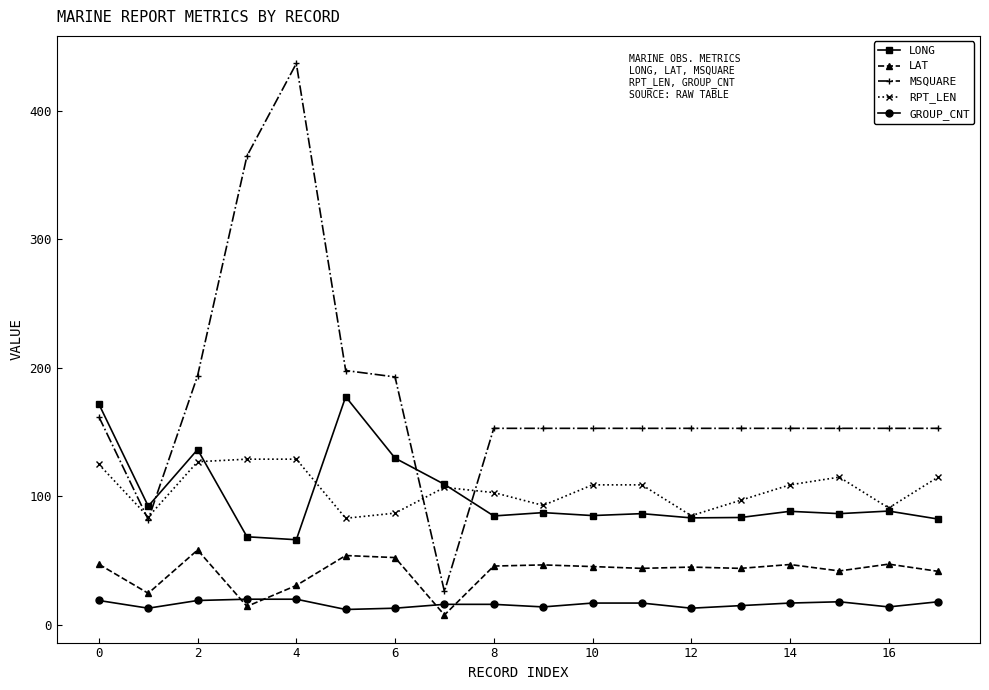

How many data points does each series have?

18